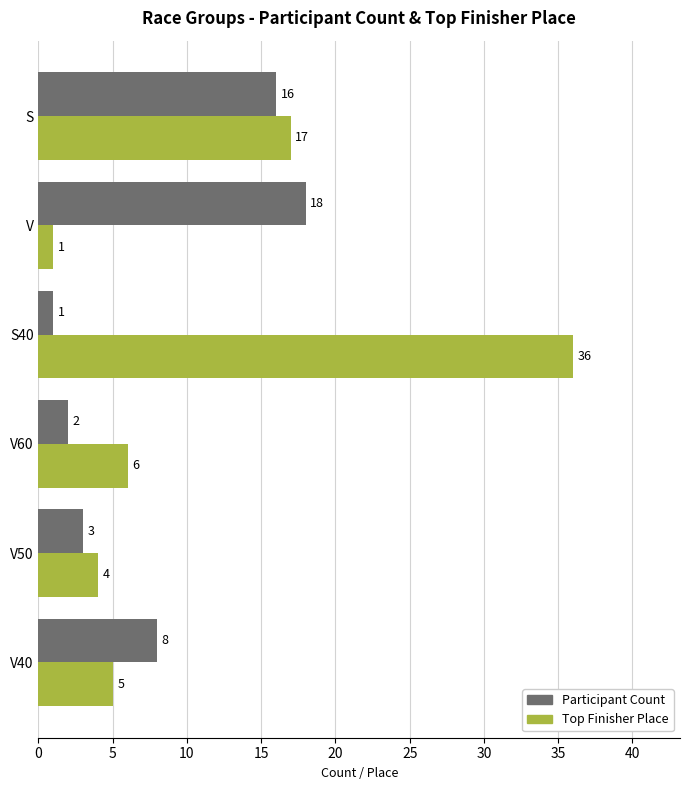

The value of Participant Count at V50 is 3. True or false?

True